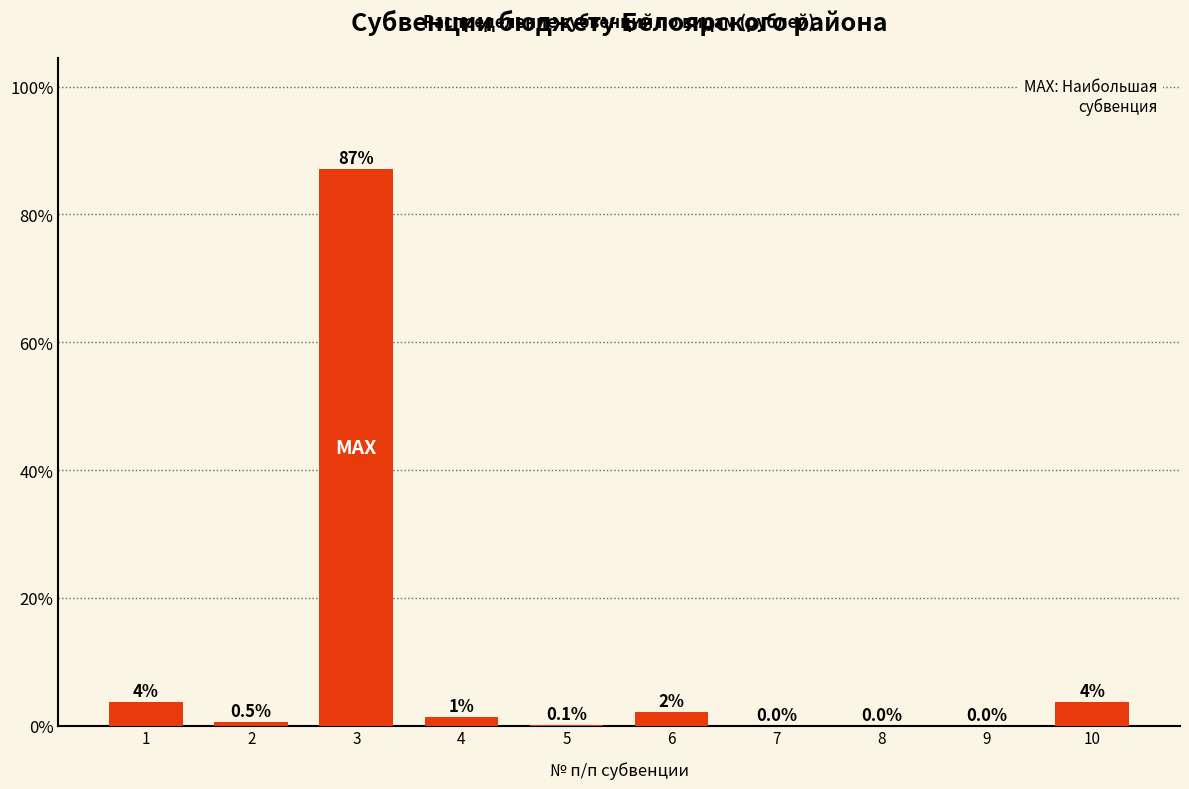

What is the sum of the values at 1 and 4?

5.0